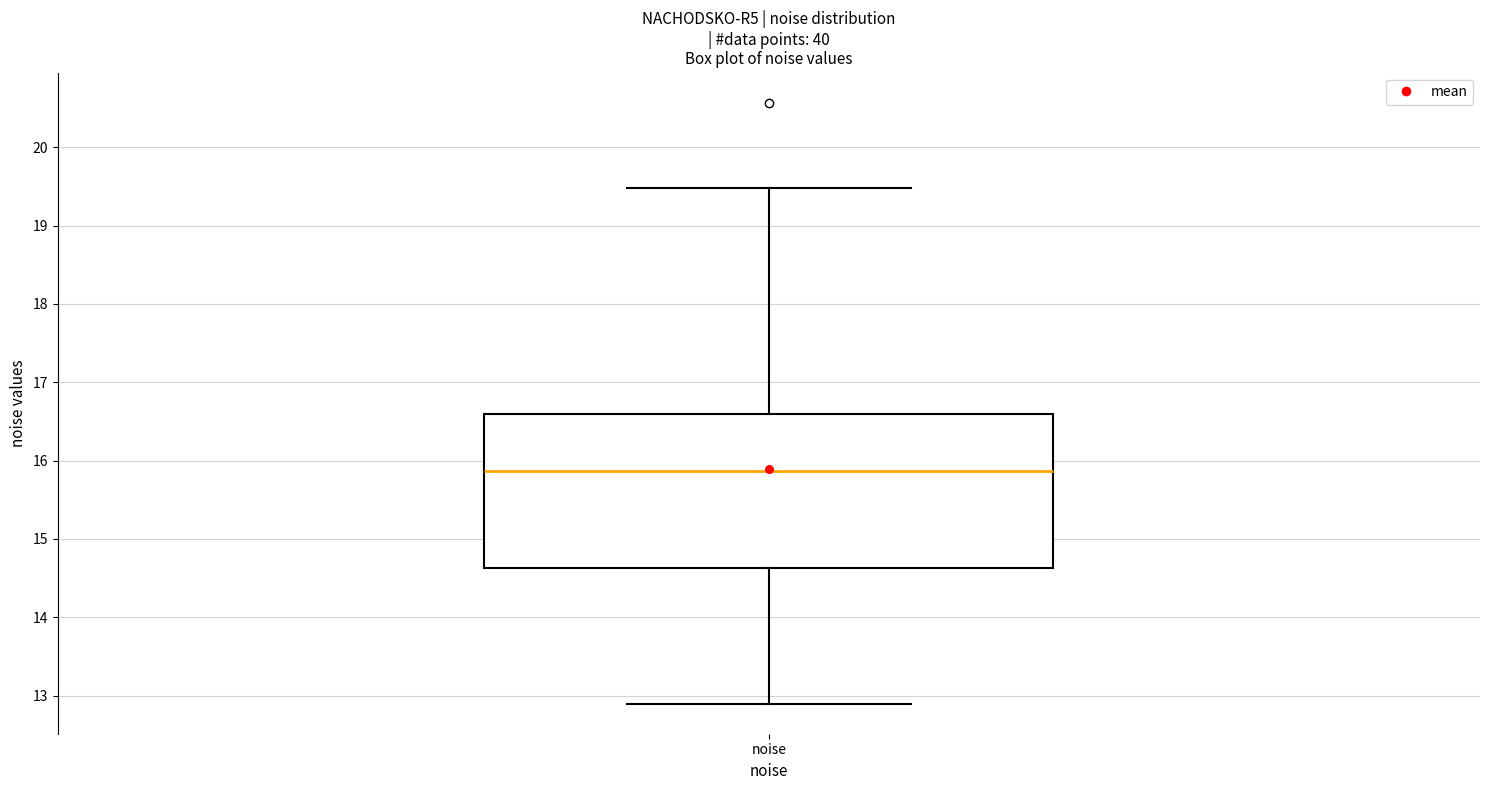

Read this box plot against the y-axis: the position of the median line, the range covered by the box, and the ends of both whiskers. The values are not printed on the chart, so give them approximately, as read against the axis.

median 15.9, box 14.6 to 16.6, whiskers 12.9 to 19.5